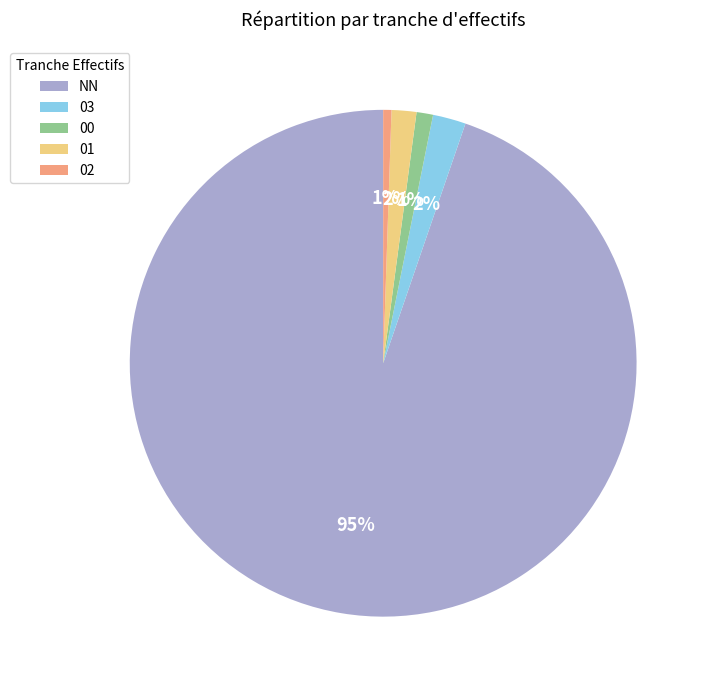

How many segments does this pie chart have?

5